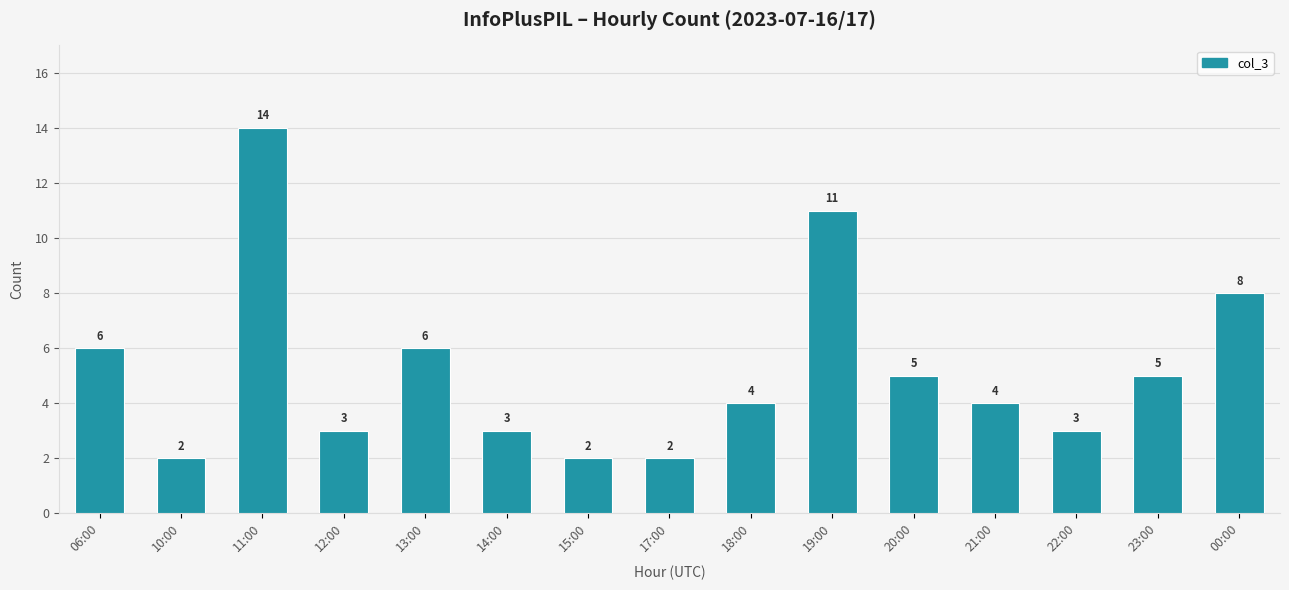

True or false: the data shows 11 at 19:00.

True